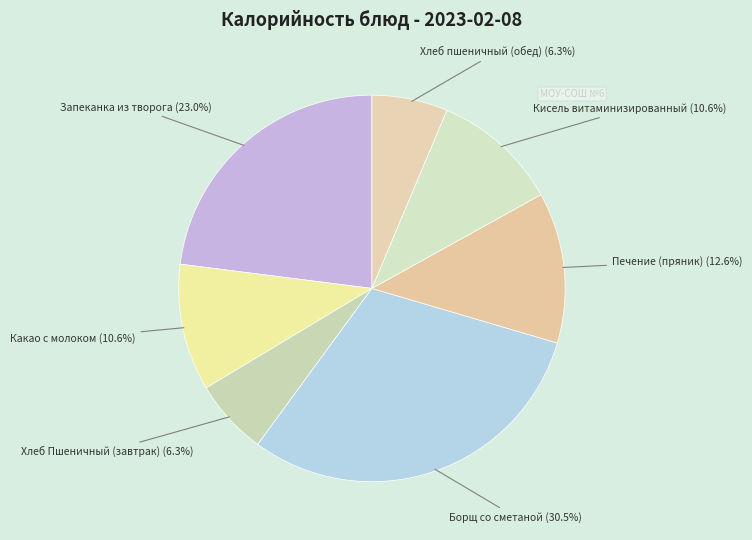

Count the number of slices in the pie.

7